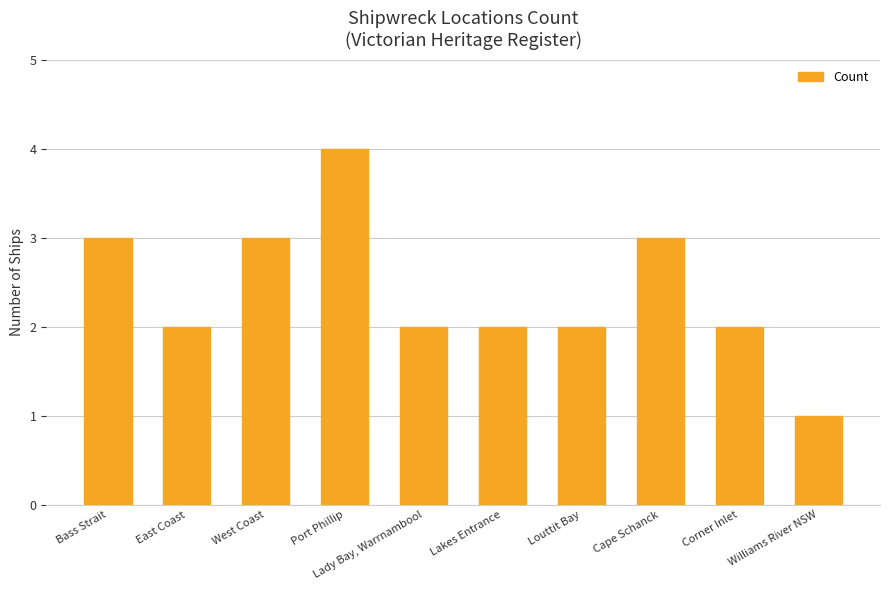

How many values are between 2 and 3?

8